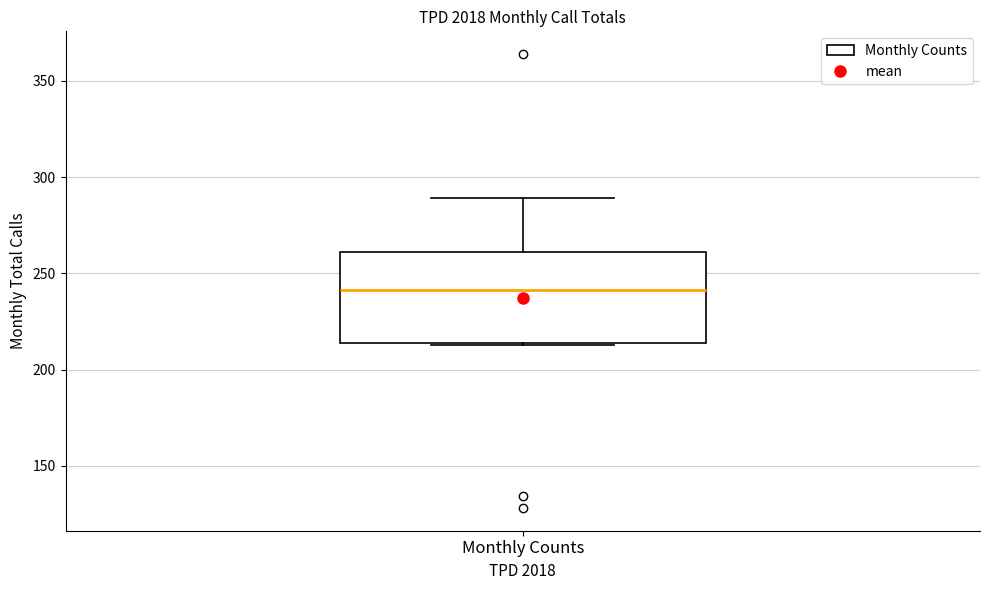

Where does the upper whisker of the box for Monthly Counts end on the y-axis? The values are not printed on the chart, so give them approximately, as read against the axis.

290